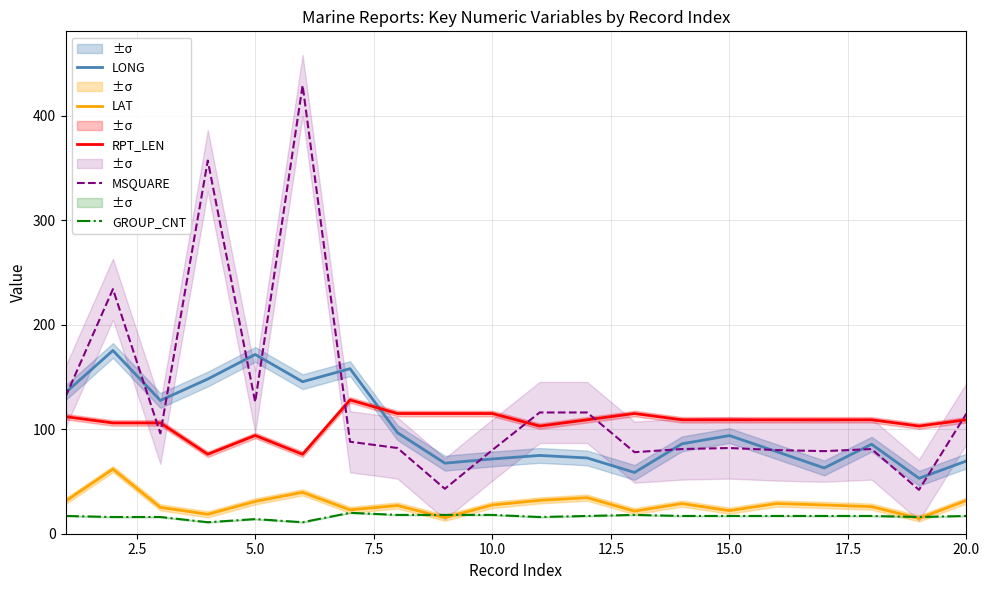

How many data points in LAT are less than 27?

8